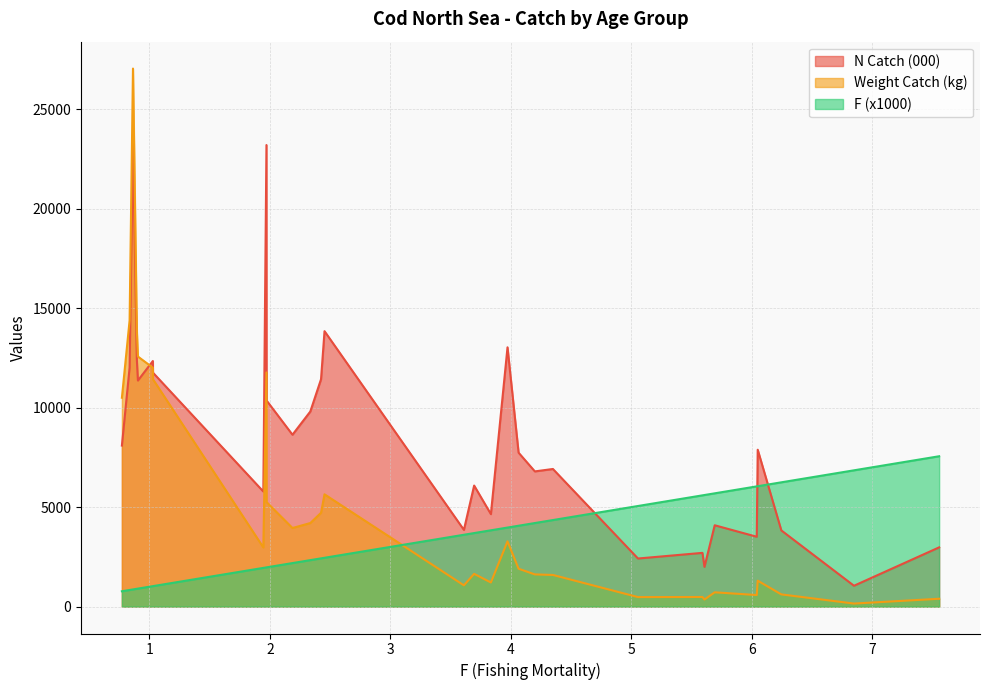

The value of F at 1.029 is 0.5. True or false?

False